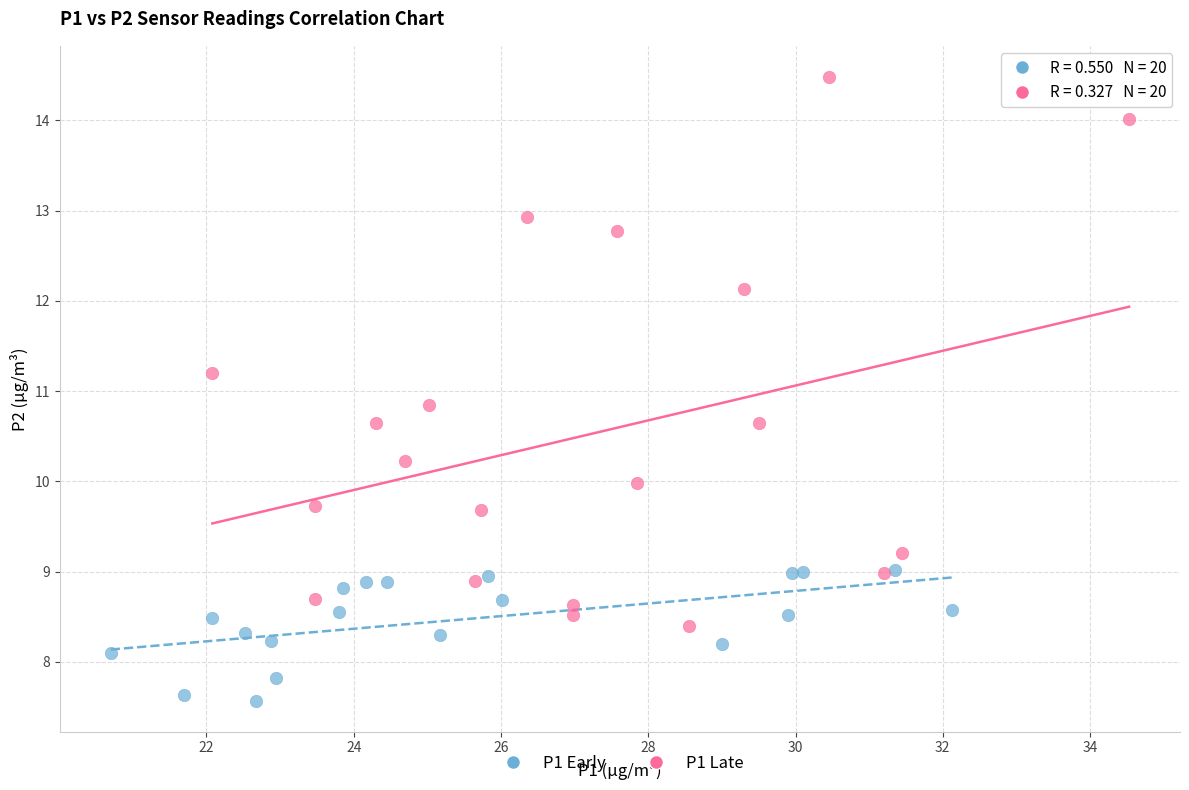

Which series contains the lowest Y value?

P1 Early